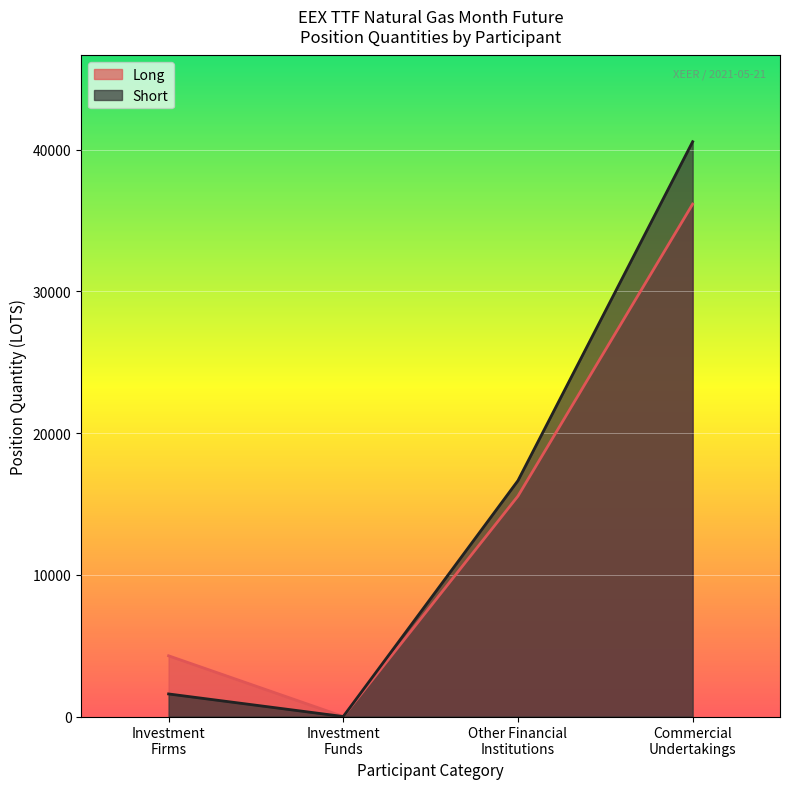

What are all the series names shown in the legend?

Long, Short